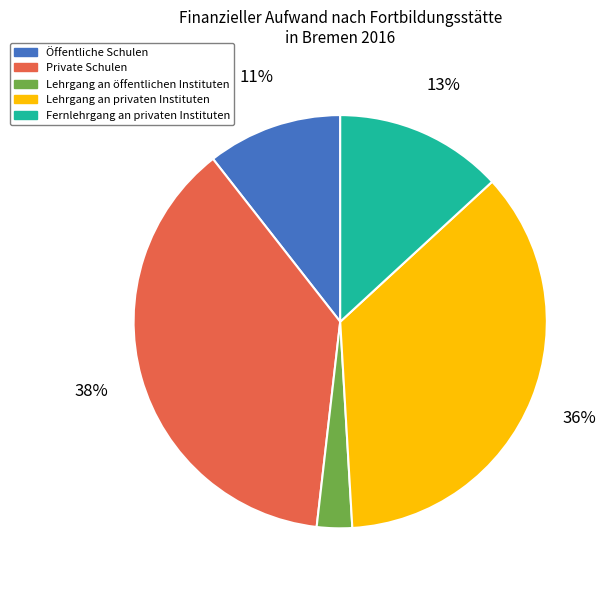

How many slices are in this pie chart?

5